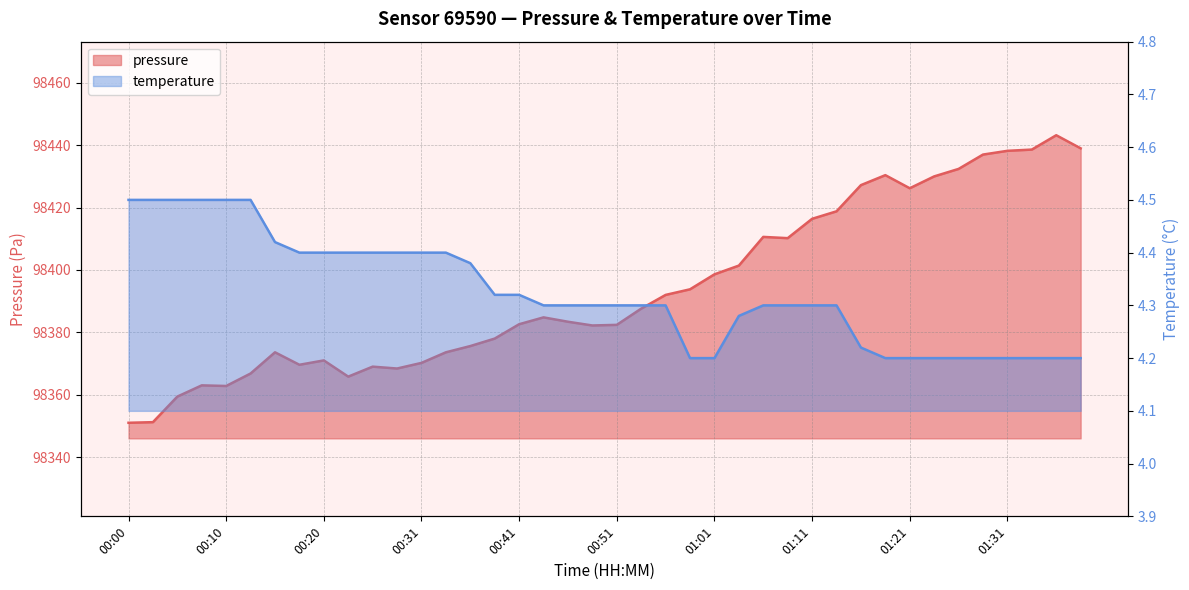

How many distinct data groups are displayed?

2